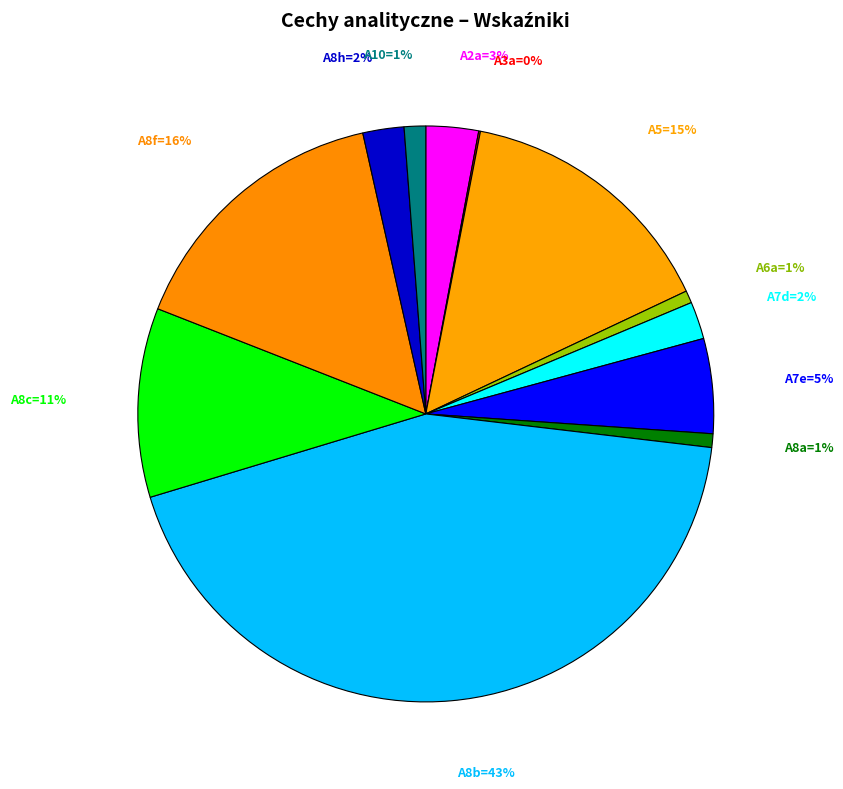

To the nearest percent, what is the difference between the largest and smallest slice percentages?

43%